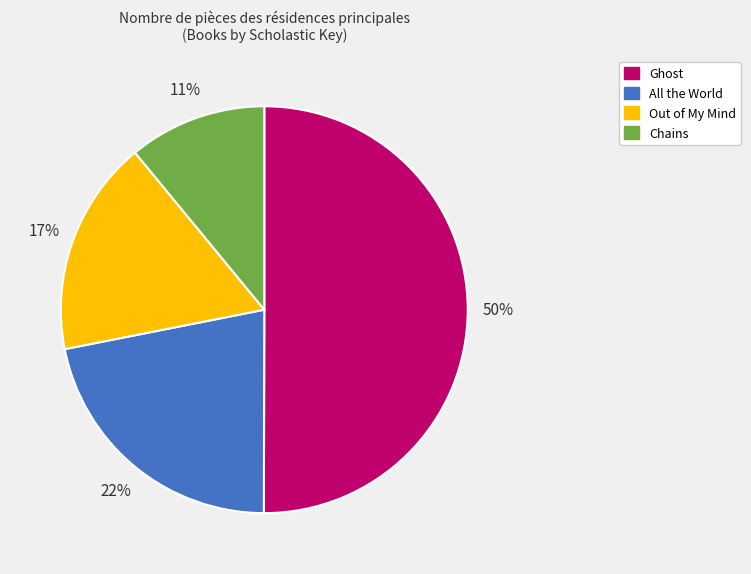

Count the number of slices in the pie.

4